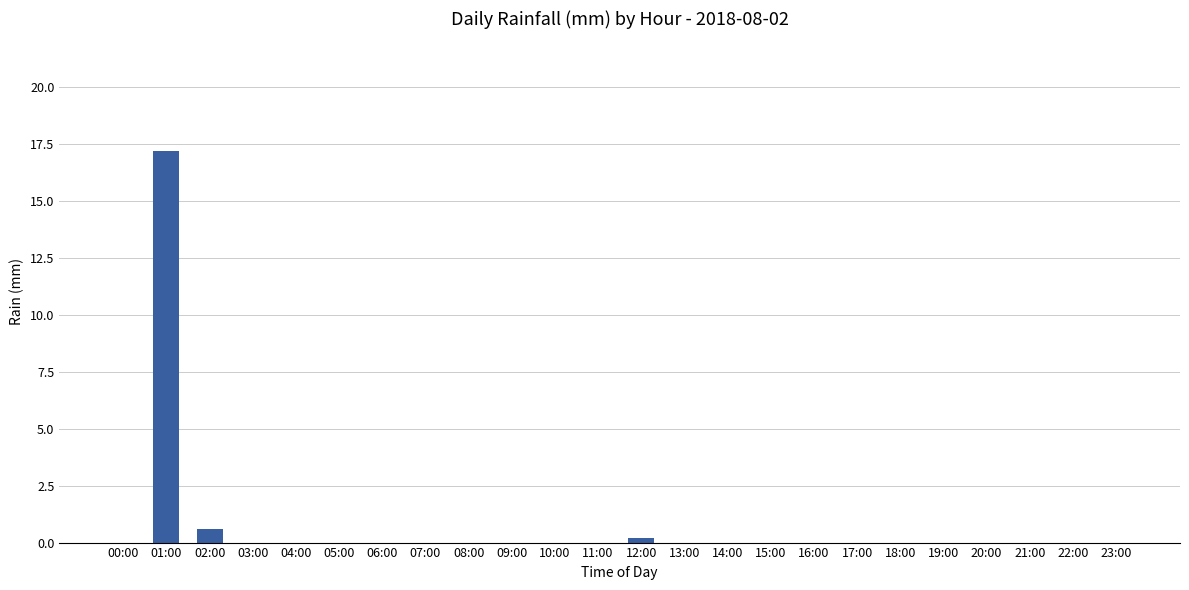

How many categories are shown in the chart?

24